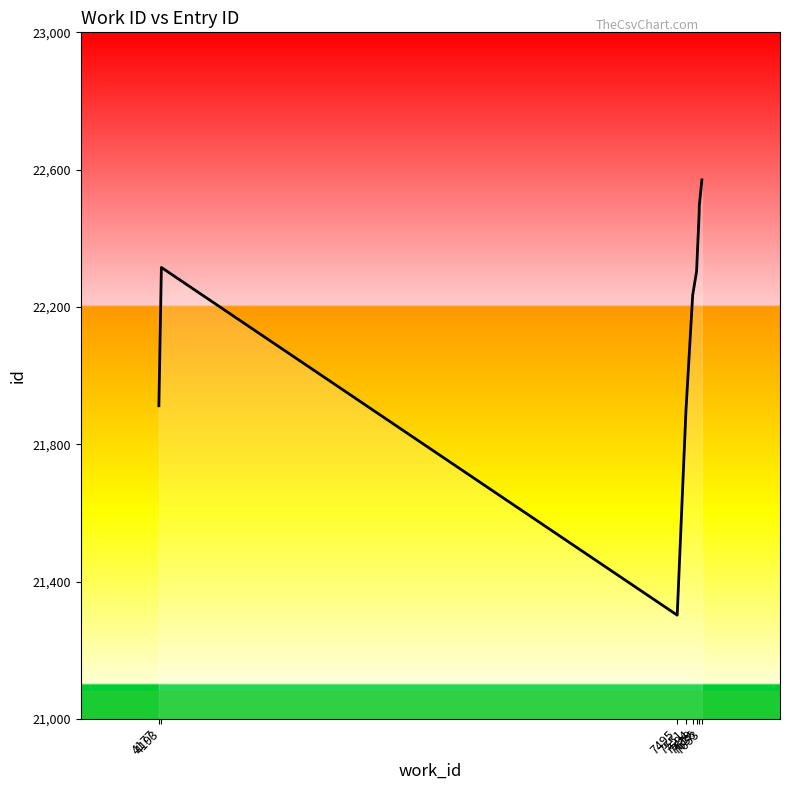

List the labels in order of value, smallest first.

7495, 7551, 4177, 7594, 7619, 4193, 7636, 7636, 7636, 7653